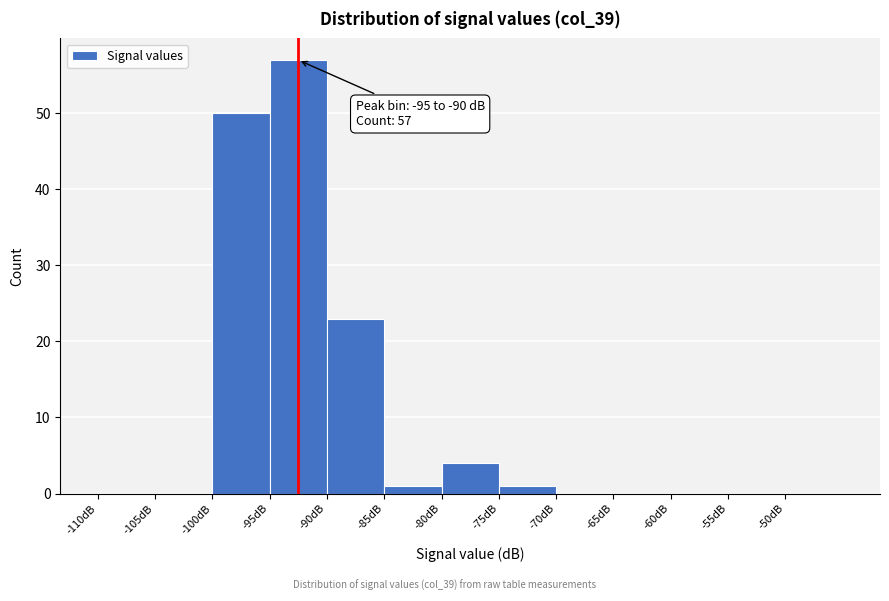

Over which range of the x-axis is the bar tallest?

-95 to -90